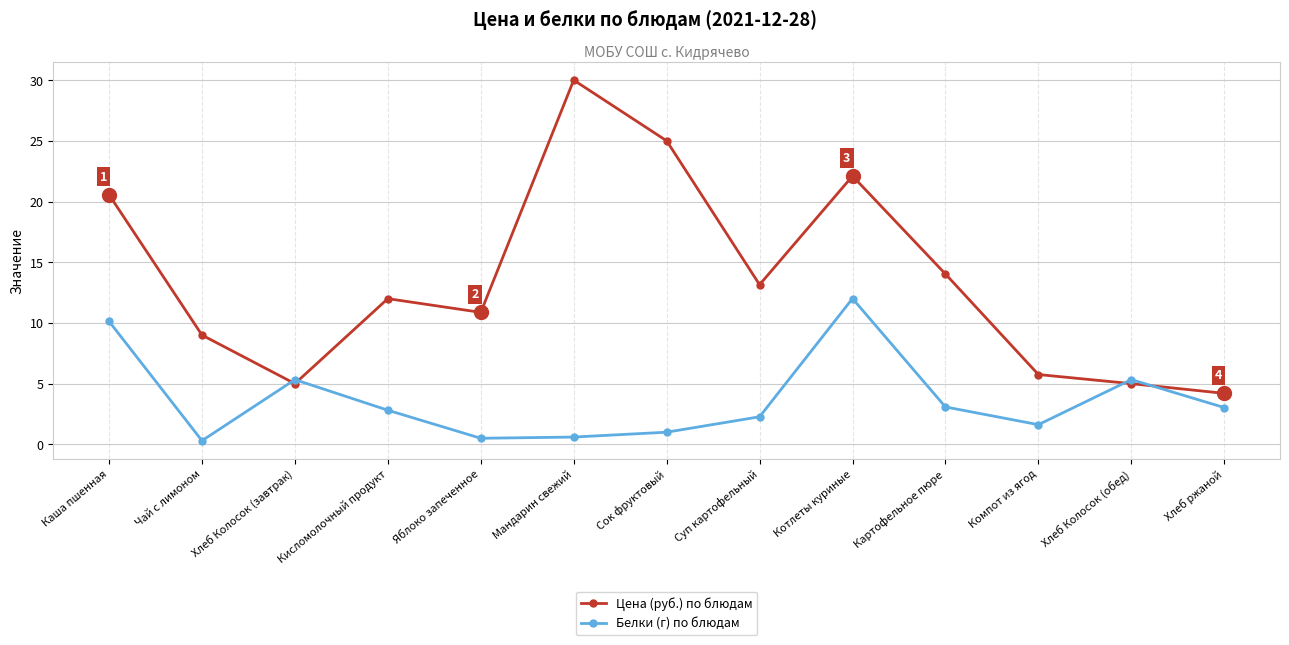

How many interior local valleys does the Белки (г) по блюдам series have?

3